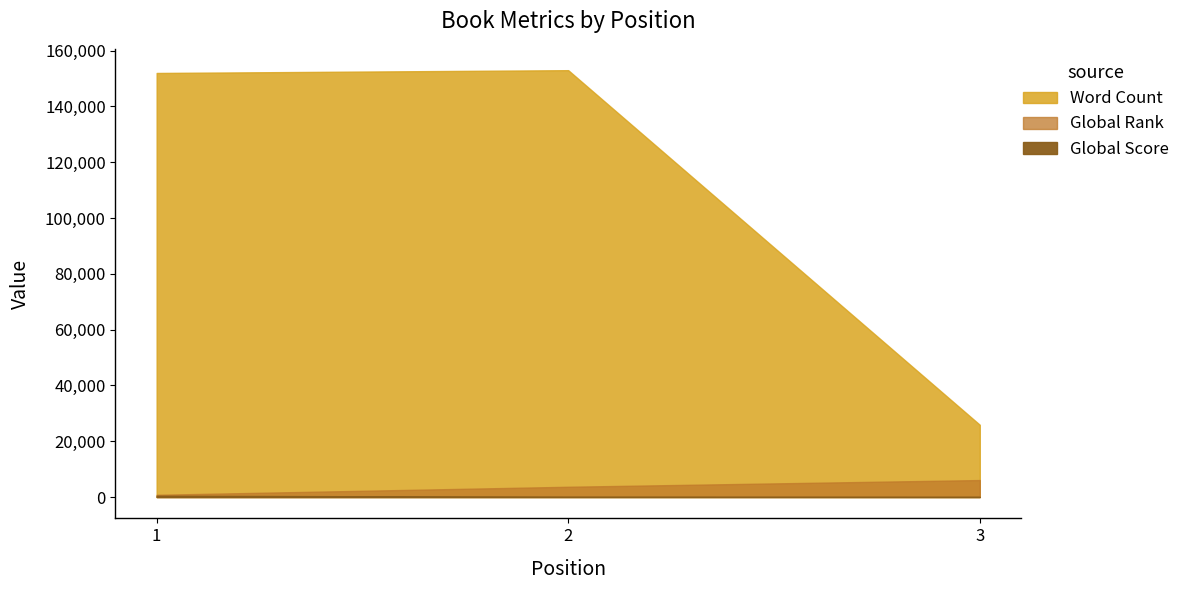

Which label corresponds to the smallest value in the chart?

3